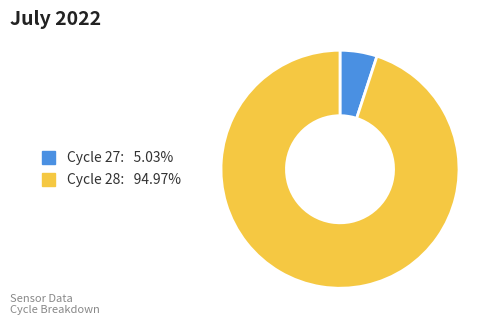

Does any single category account for the majority?

Yes